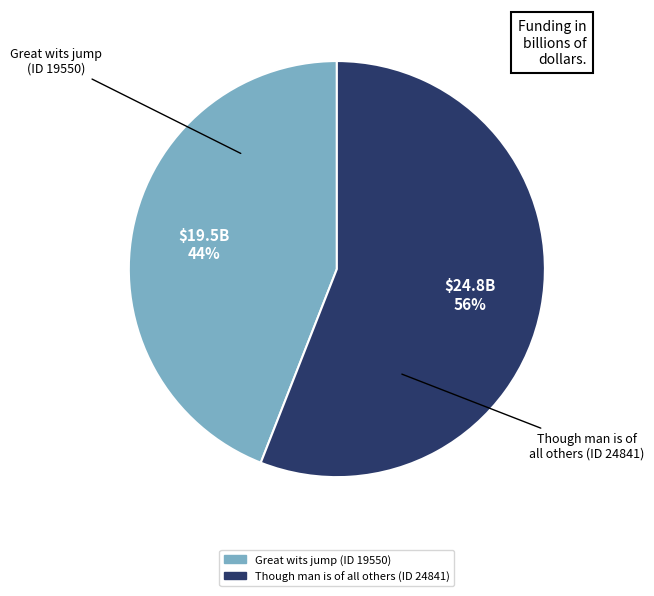

What percentage is the Though man is of all others (ID 24841) slice, to the nearest percent?

56%